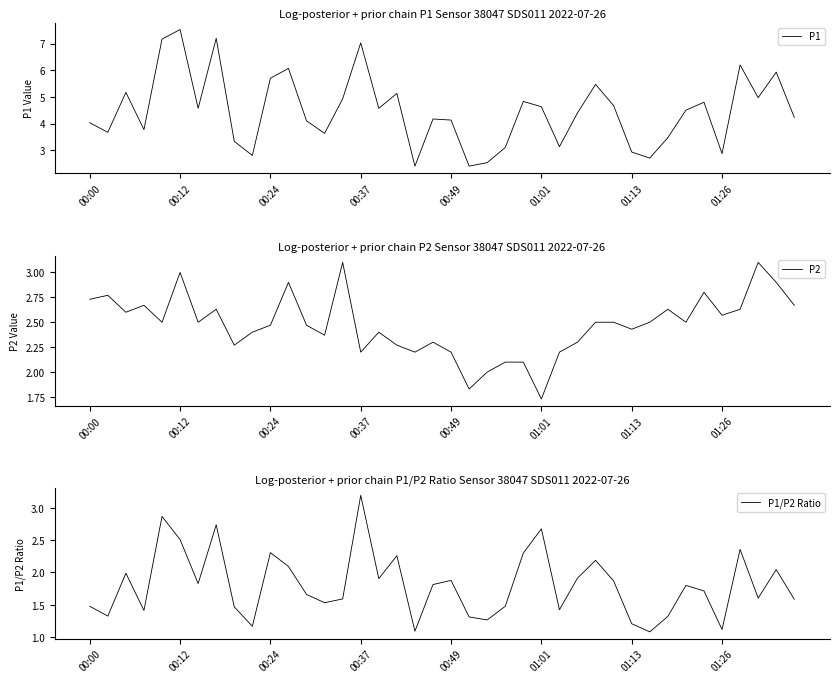

Which category has the highest value in the P1/P2 Ratio series?

00:37